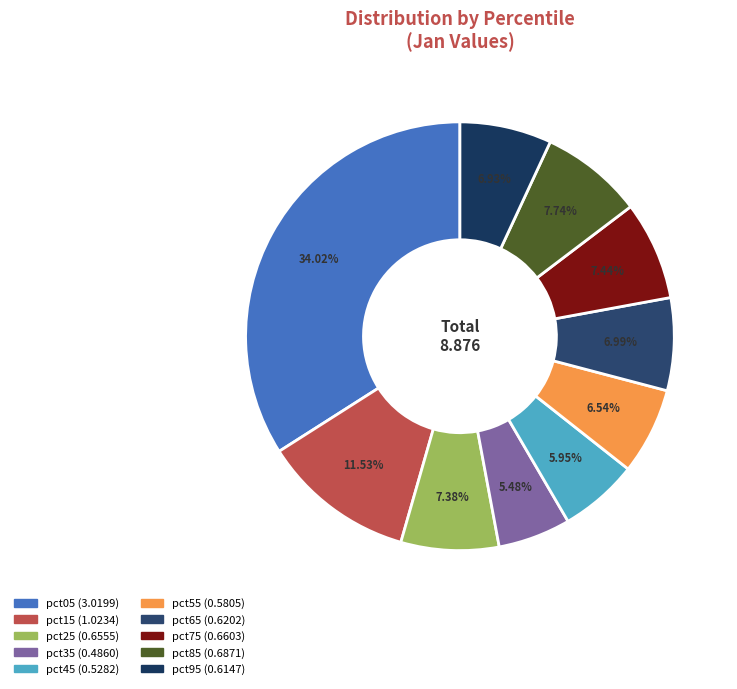

To the nearest percent, what is the combined percentage of pct05 and pct65?

41%